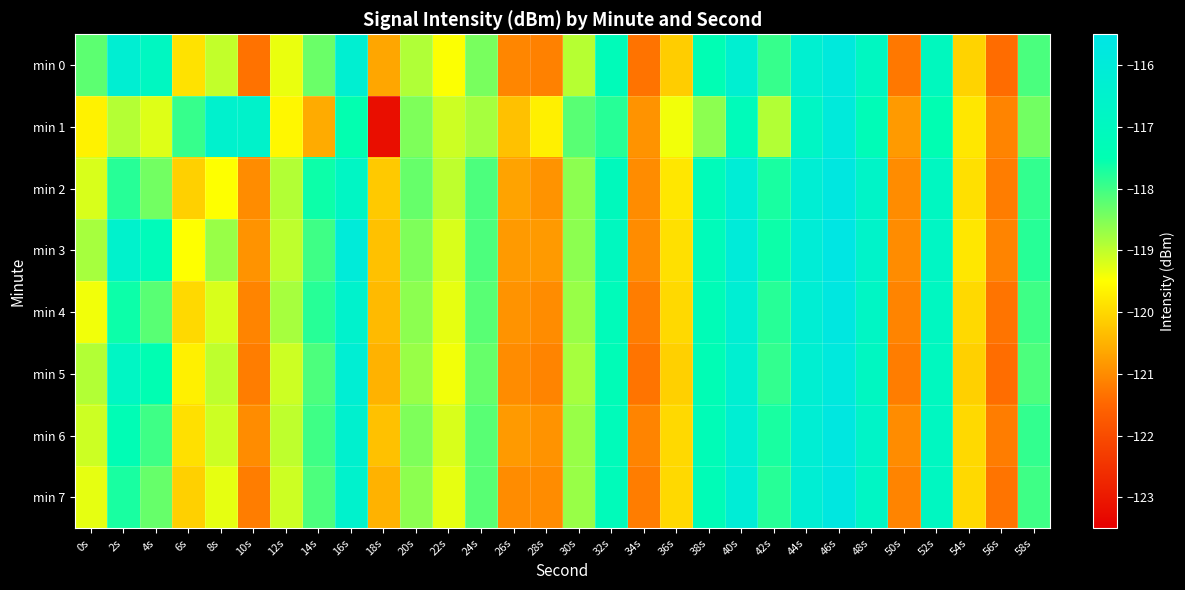

How many categories are shown in the chart?

30